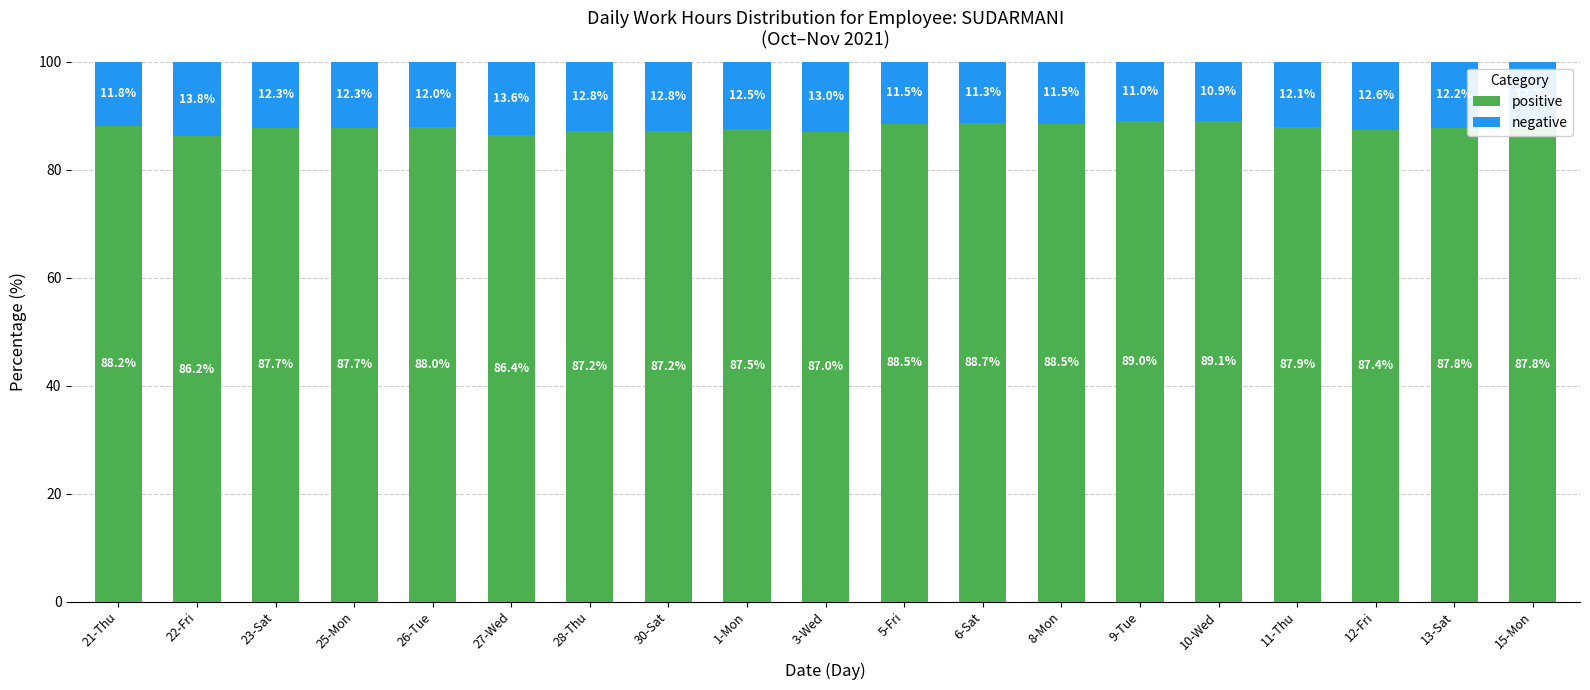

What is the minimum value for positive?

86.2